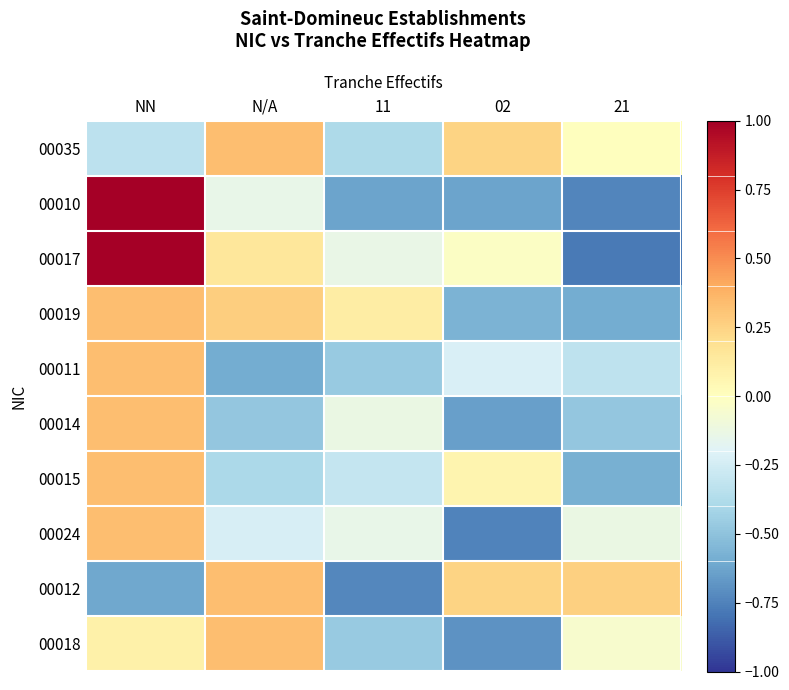

Reading right to left, extract all data points from this chart.

00035: 21=0.0	02=0.2	11=-0.4	N/A=0.3	NN=-0.3
00010: 21=-0.7	02=-0.6	11=-0.6	N/A=-0.1	NN=1.0
00017: 21=-0.8	02=-0.0	11=-0.1	N/A=0.2	NN=1.0
00019: 21=-0.6	02=-0.6	11=0.1	N/A=0.3	NN=0.3
00011: 21=-0.3	02=-0.2	11=-0.5	N/A=-0.6	NN=0.3
00014: 21=-0.5	02=-0.6	11=-0.1	N/A=-0.5	NN=0.3
00015: 21=-0.6	02=0.1	11=-0.3	N/A=-0.4	NN=0.3
00024: 21=-0.1	02=-0.7	11=-0.1	N/A=-0.2	NN=0.3
00012: 21=0.3	02=0.2	11=-0.7	N/A=0.3	NN=-0.6
00018: 21=-0.0	02=-0.7	11=-0.5	N/A=0.3	NN=0.1